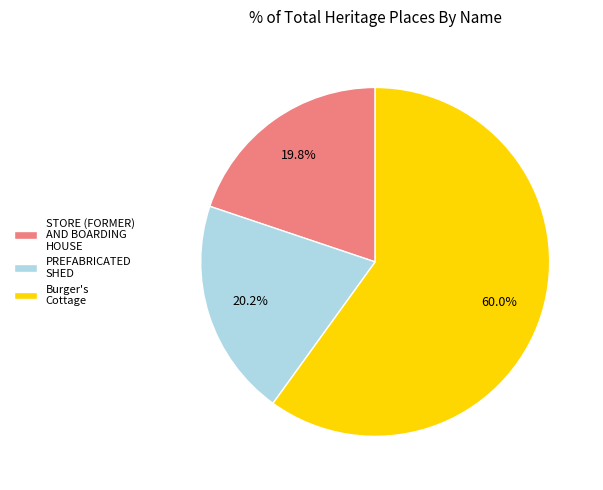

The STORE (FORMER) AND BOARDING HOUSE slice represents 20% of the pie. True or false?

True